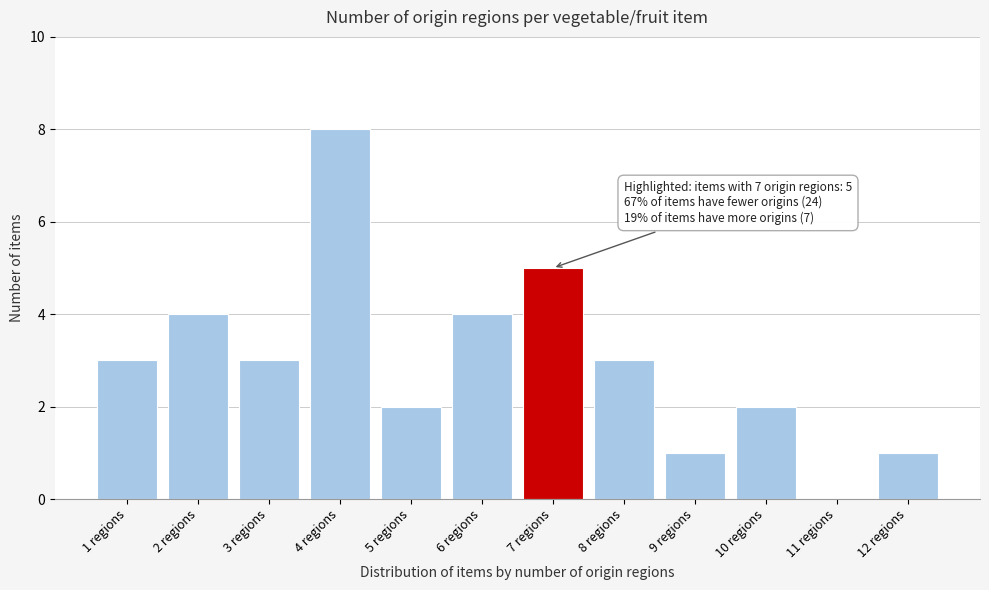

Reading left to right, transcribe all the data shown in this chart.

1 regions=3	2 regions=4	3 regions=3	4 regions=8	5 regions=2	6 regions=4	7 regions=5	8 regions=3	9 regions=1	10 regions=2	11 regions=0	12 regions=1